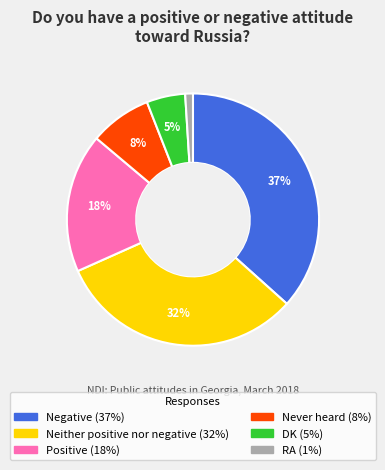

Which category has the biggest portion of the pie?

Negative